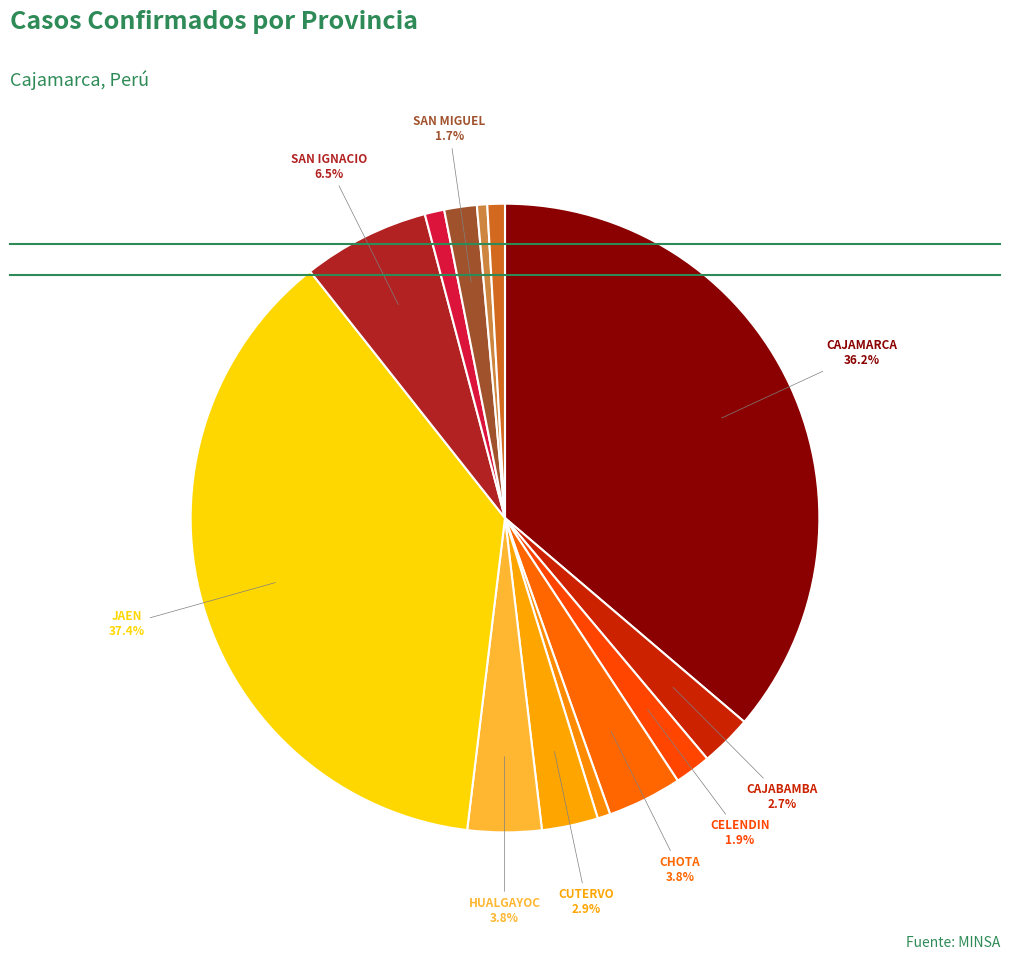

Count the number of slices in the pie.

13